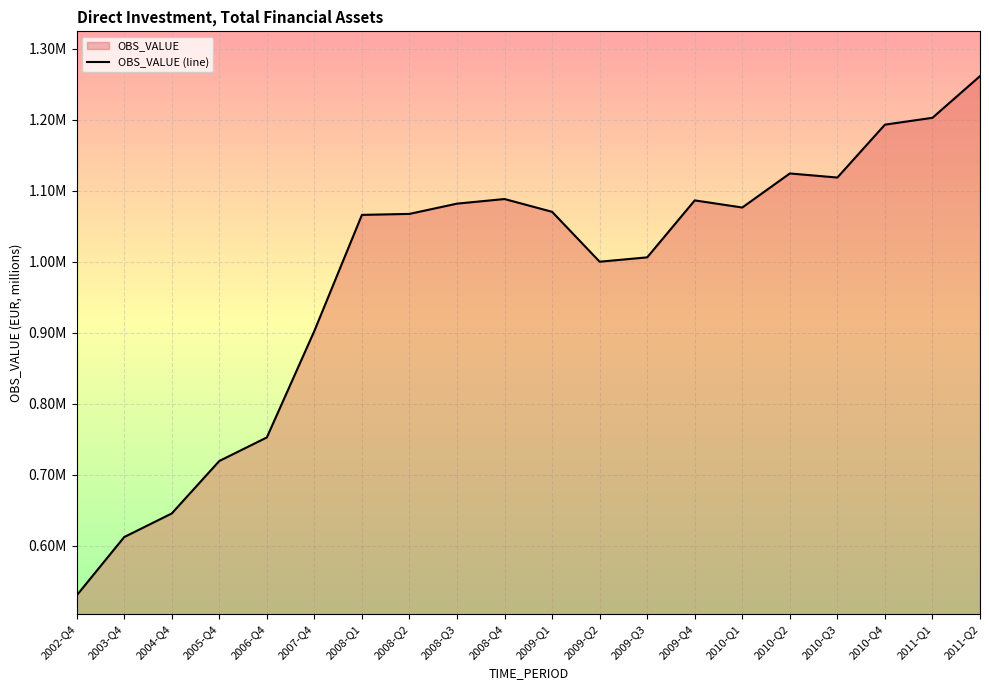

What is the greatest value displayed?

1261211.8